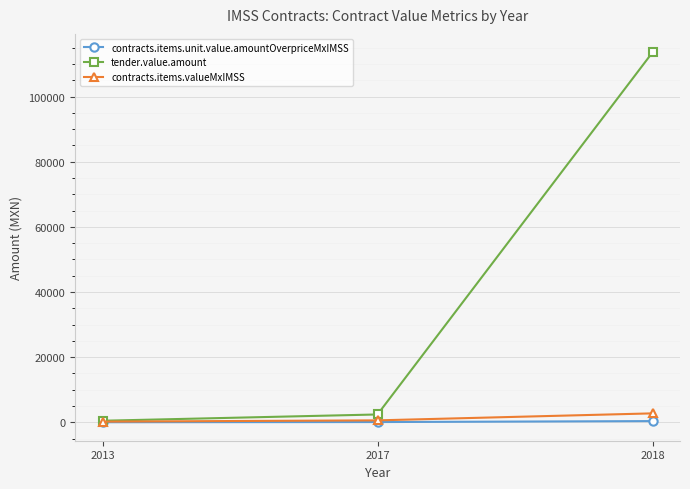

Rank the series by their maximum value, from highest to lowest.

tender.value.amount, contracts.items.valueMxIMSS, contracts.items.unit.value.amountOverpriceMxIMSS